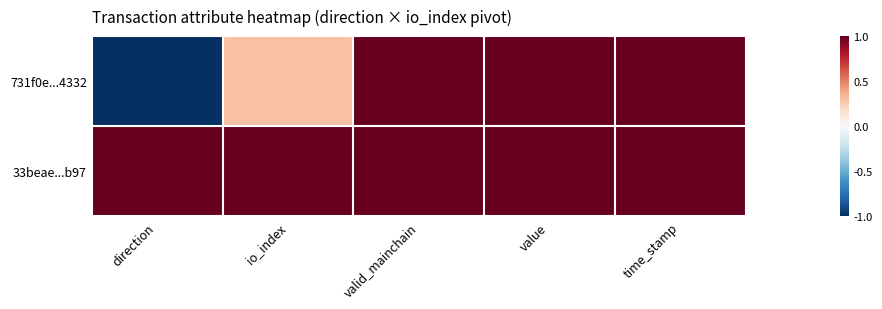

How many data points does each series have?

5